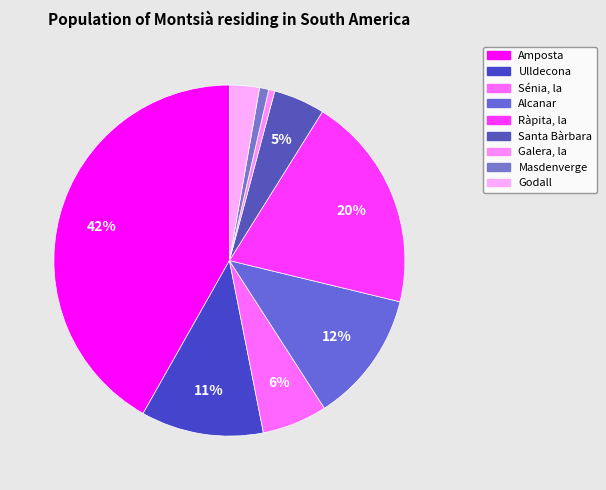

The Alcanar slice represents 1% of the pie. True or false?

False